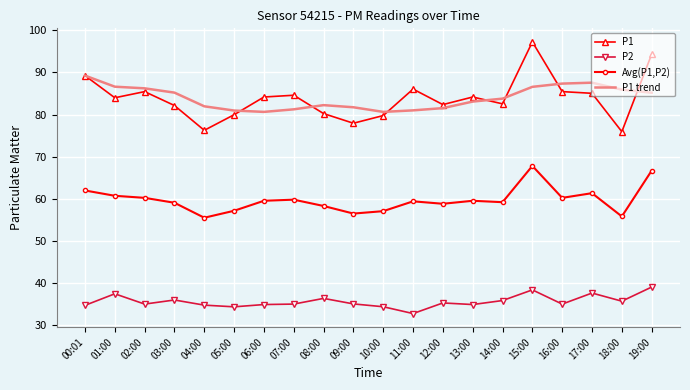

At how many categories does at least one series exceed 74?

20